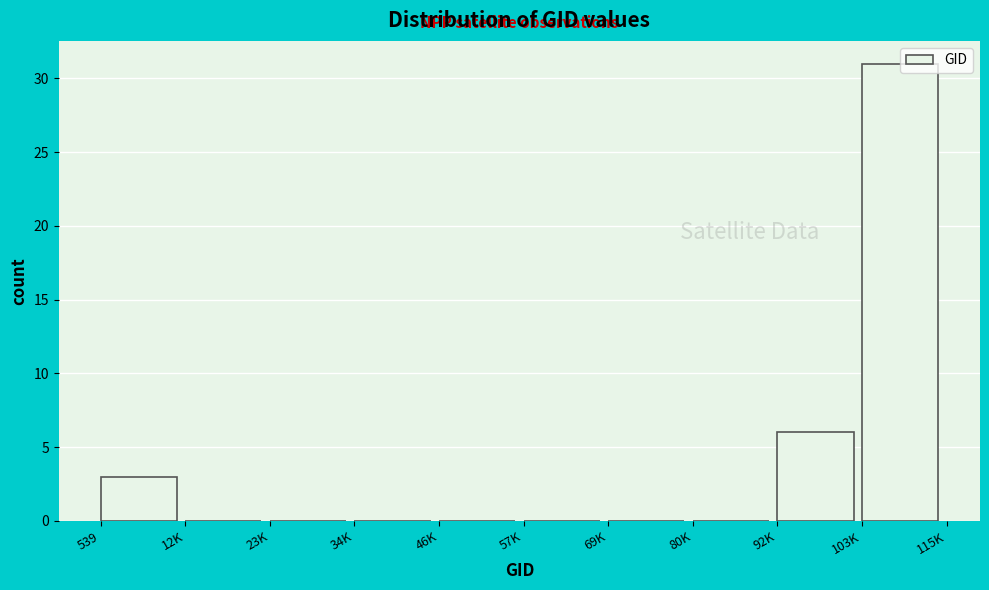

What is the greatest value displayed?

31